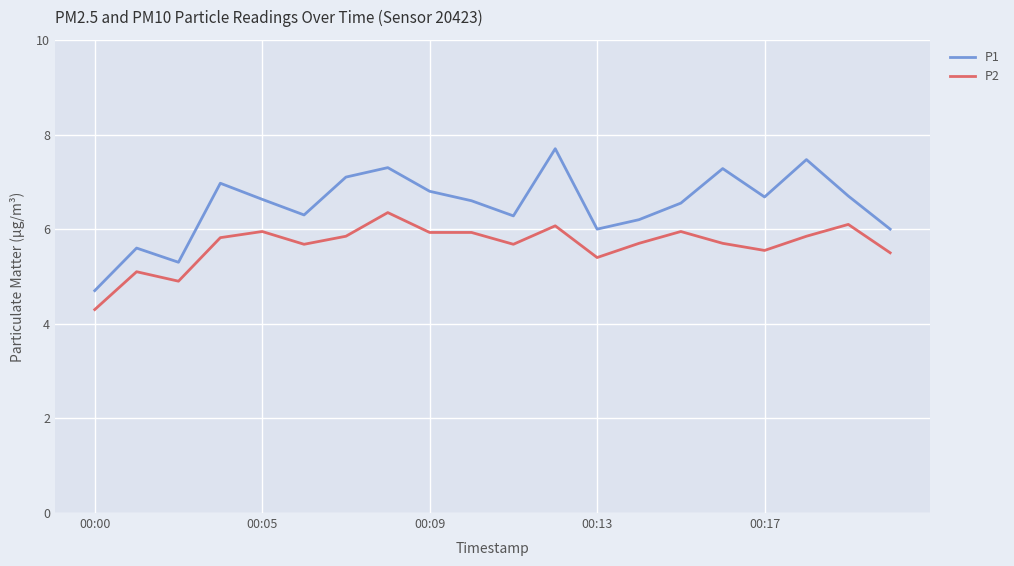

What is the highest value of the P1 series?

7.7